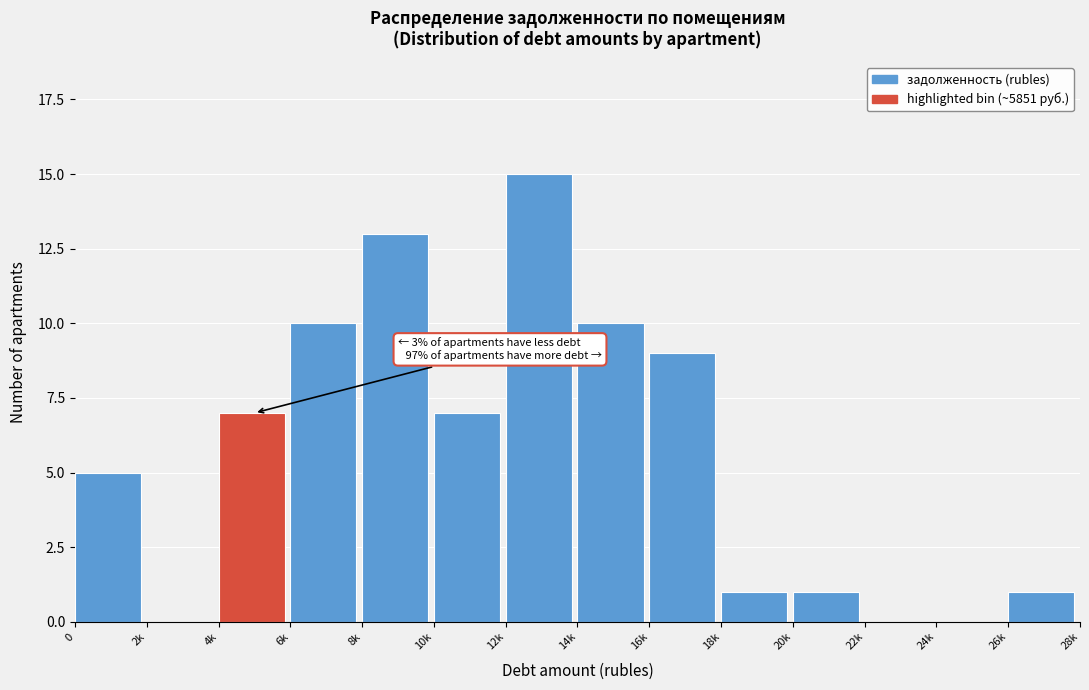

Reading left to right, list all the values displayed in this chart.

0=5	2k=0	4k=7	6k=10	8k=13	10k=7	12k=15	14k=10	16k=9	18k=1	20k=1	22k=0	24k=0	26k=1